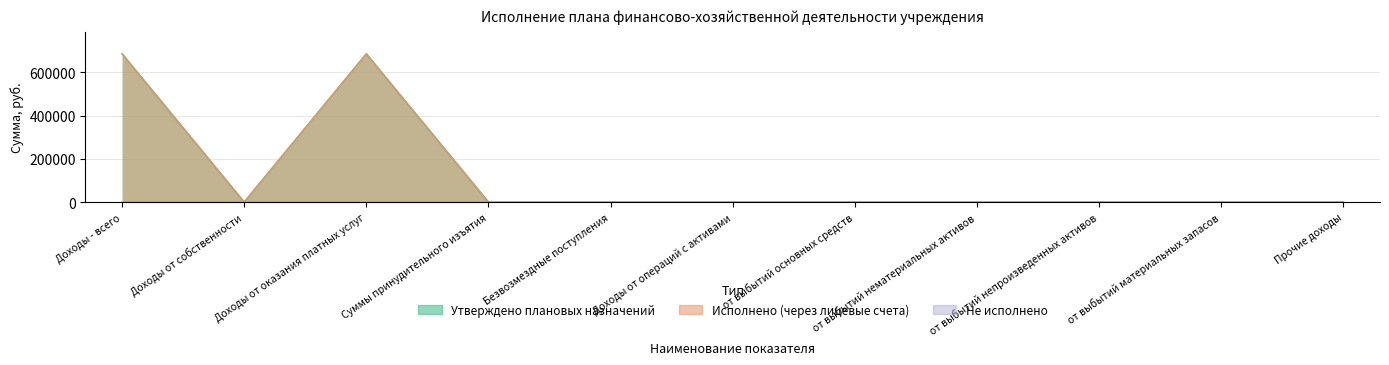

The Утверждено плановых назначений series shows 461582.4 at Безвозмездные поступления. True or false?

False